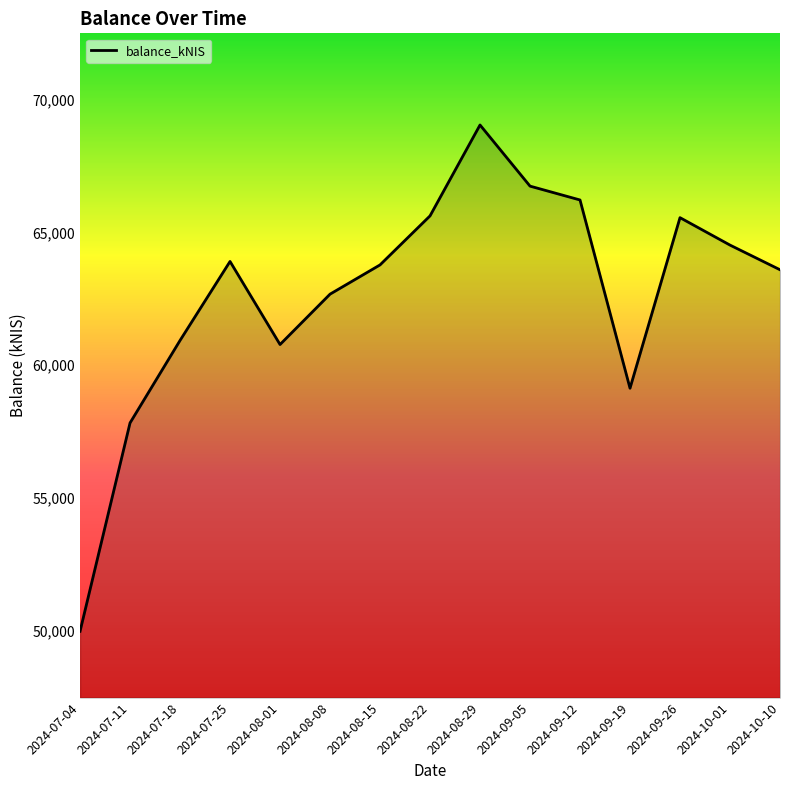

Where is the data nearest to the value 59506?

2024-09-19